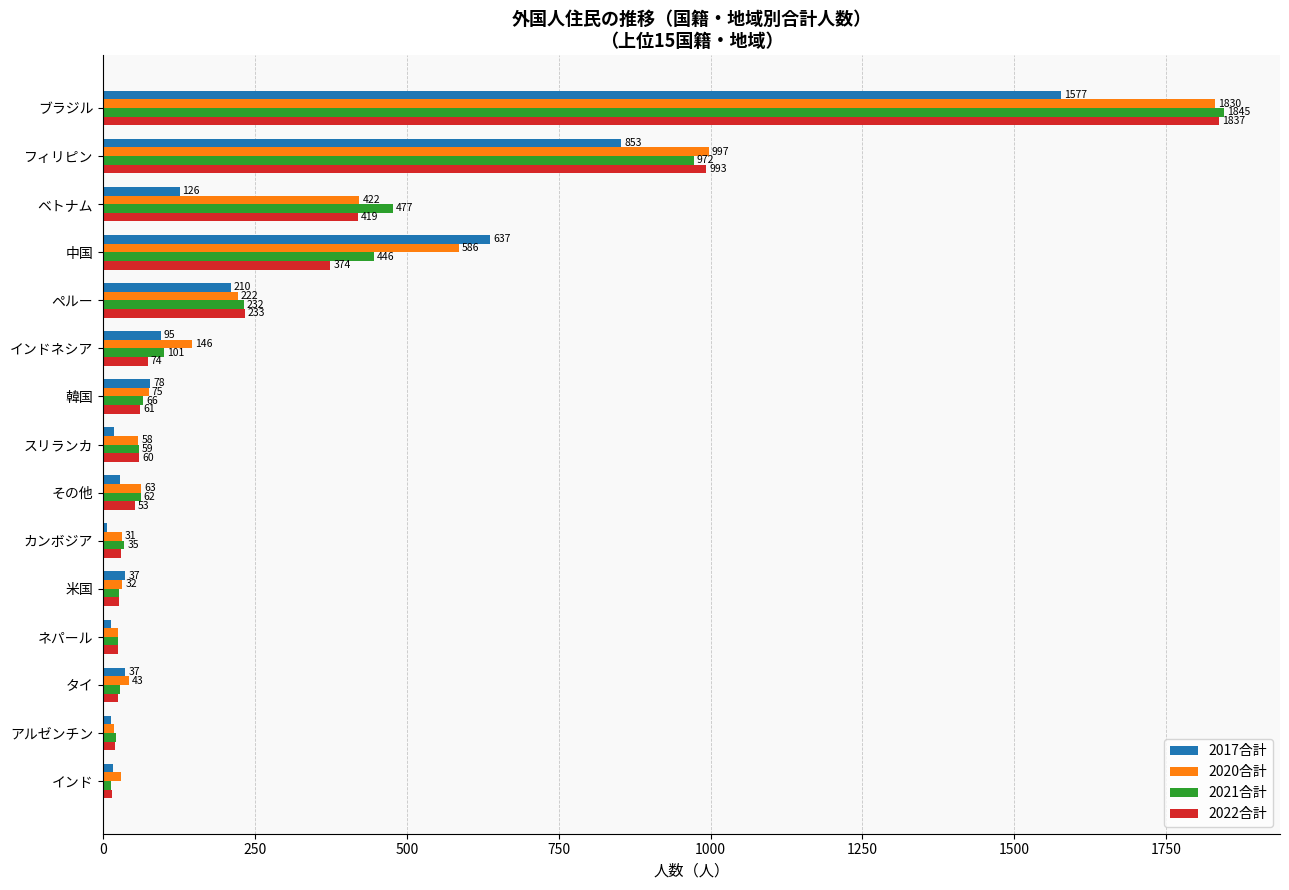

What is the difference between the second highest and second lowest values in the 2017合計 series?

840